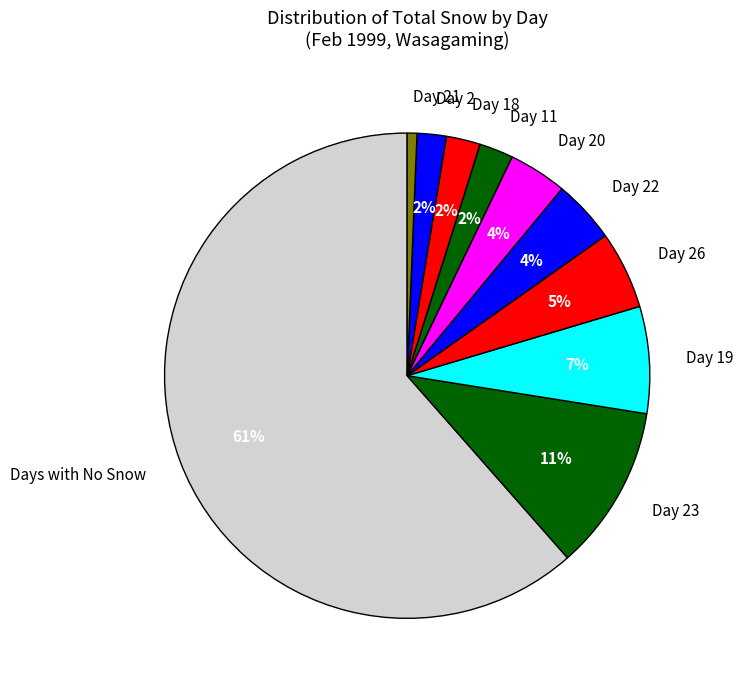

Do Day 26 and Day 21 together represent more than half of the pie?

No